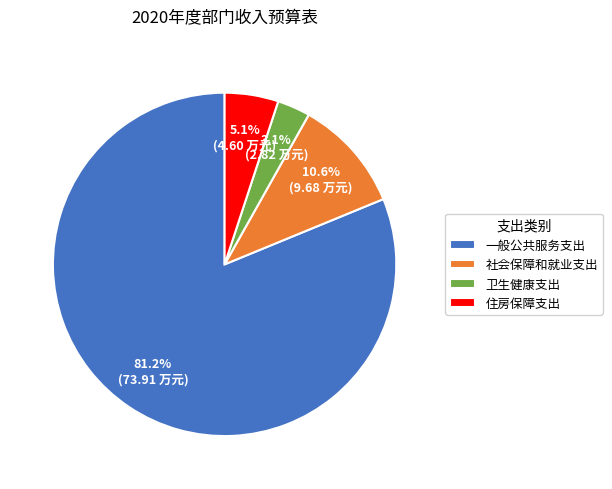

Which category accounts for the majority?

一般公共服务支出